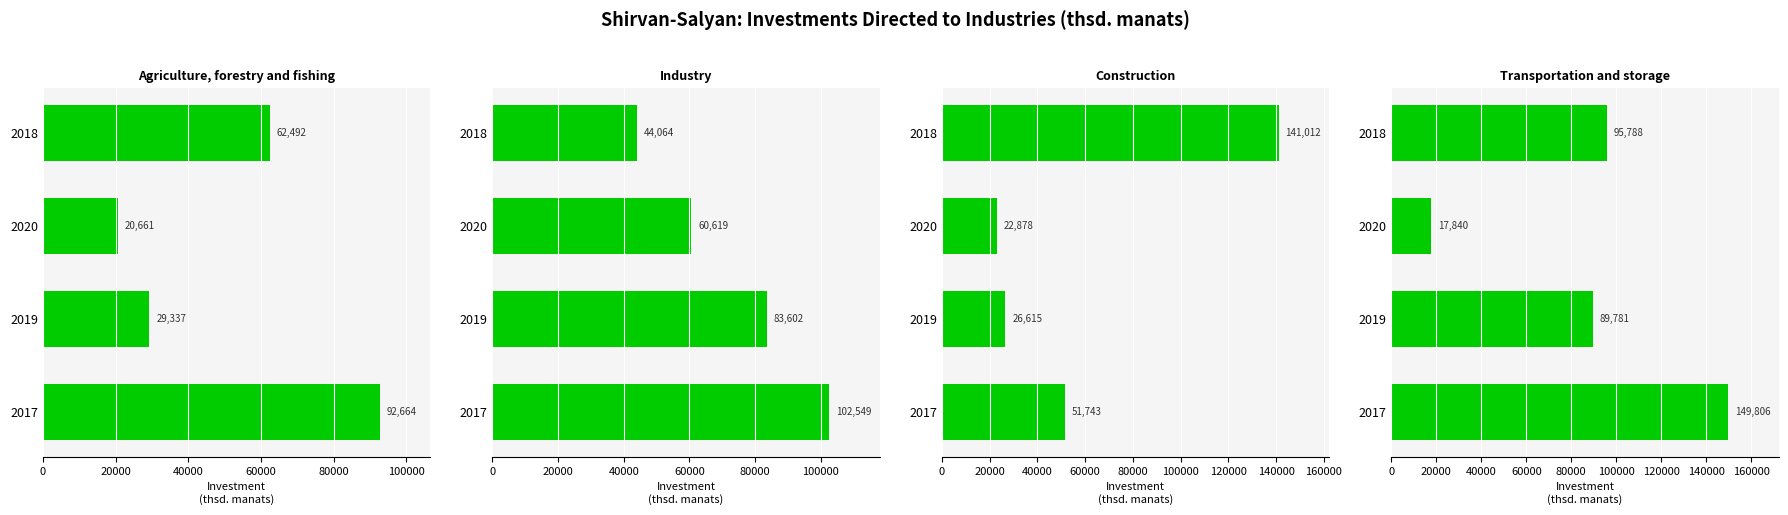

Which series has the largest total across all categories?

Transportation and storage